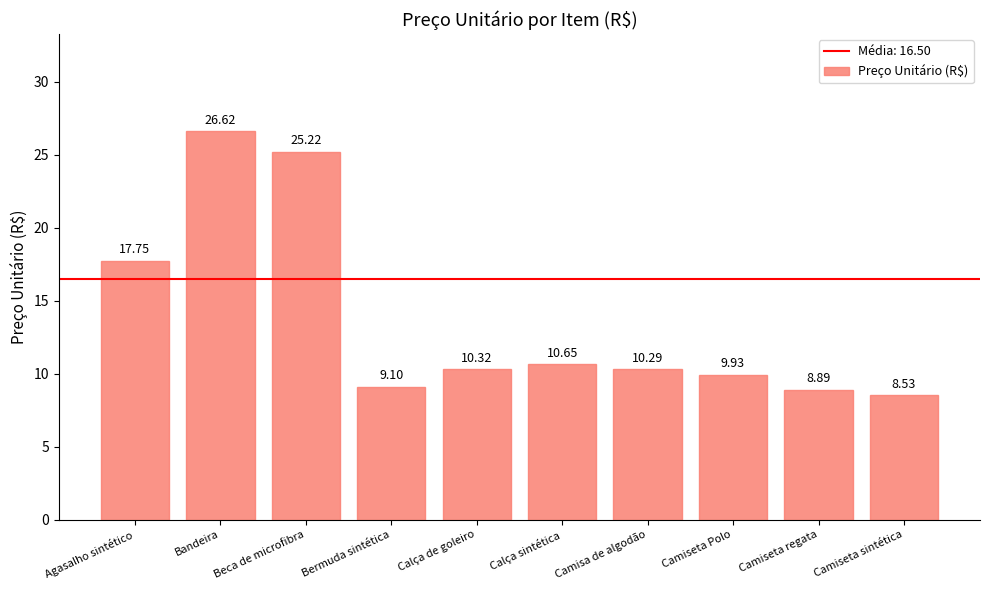

Reading left to right, transcribe all the data shown in this chart.

17.8	26.6	25.2	9.1	10.3	10.7	10.3	9.9	8.9	8.5